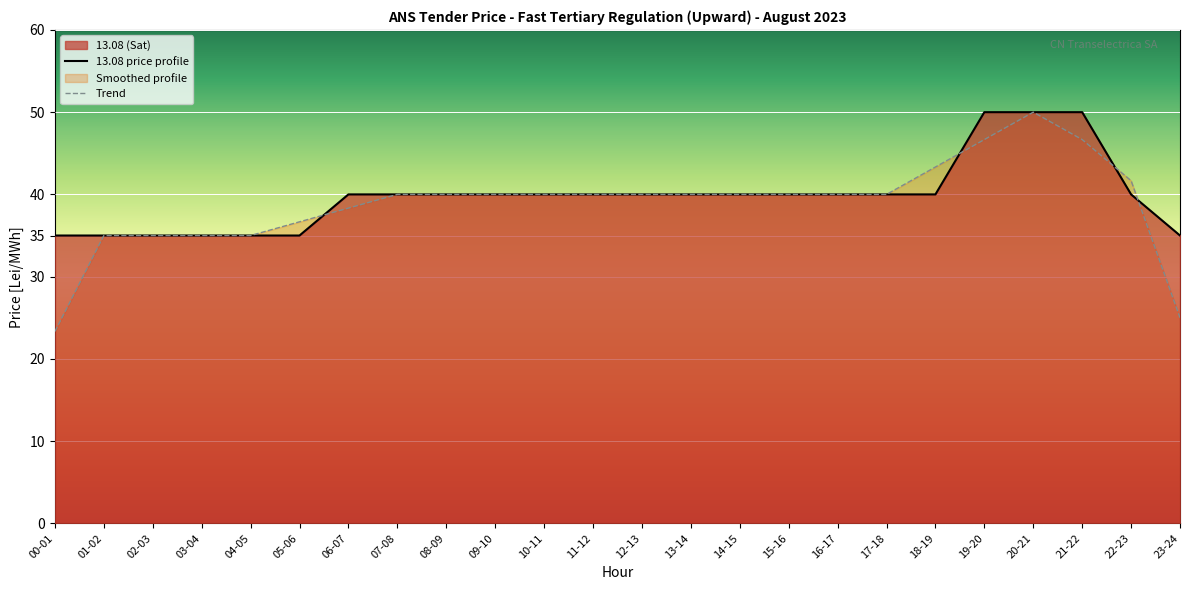

What is the approximate value of Trend at 03-04?

35.0